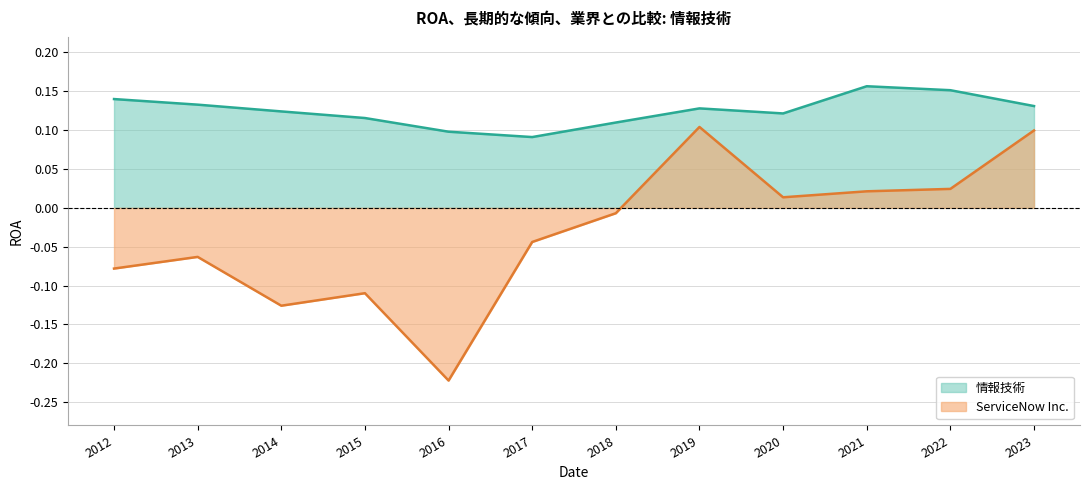

What are all the series names shown in the legend?

情報技術, ServiceNow Inc.